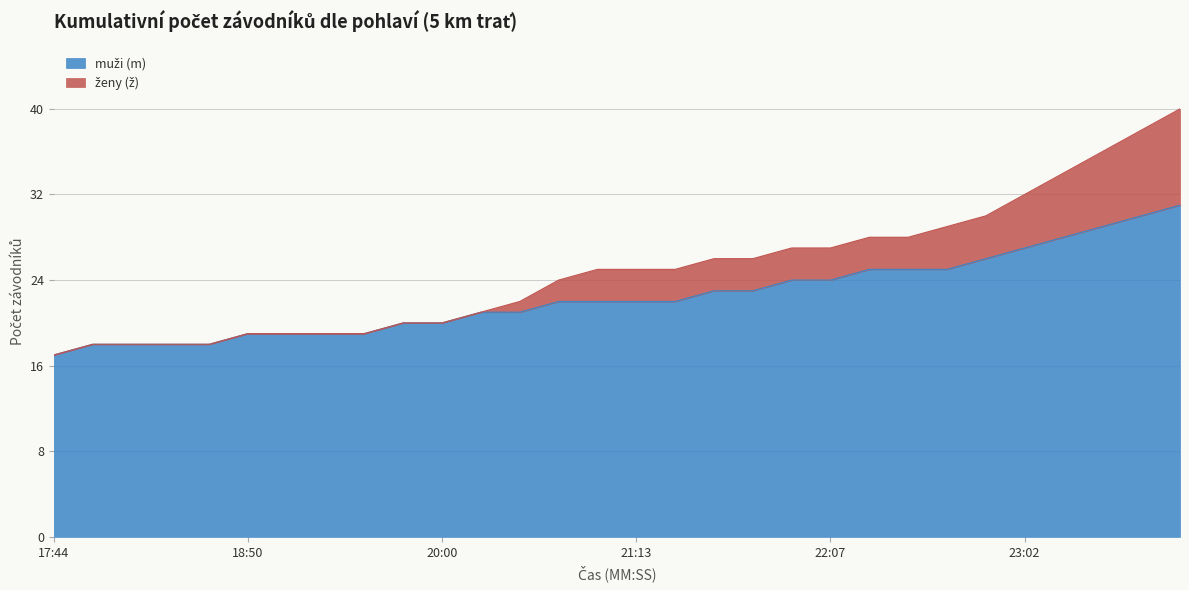

What position from the right is 19:14?

24